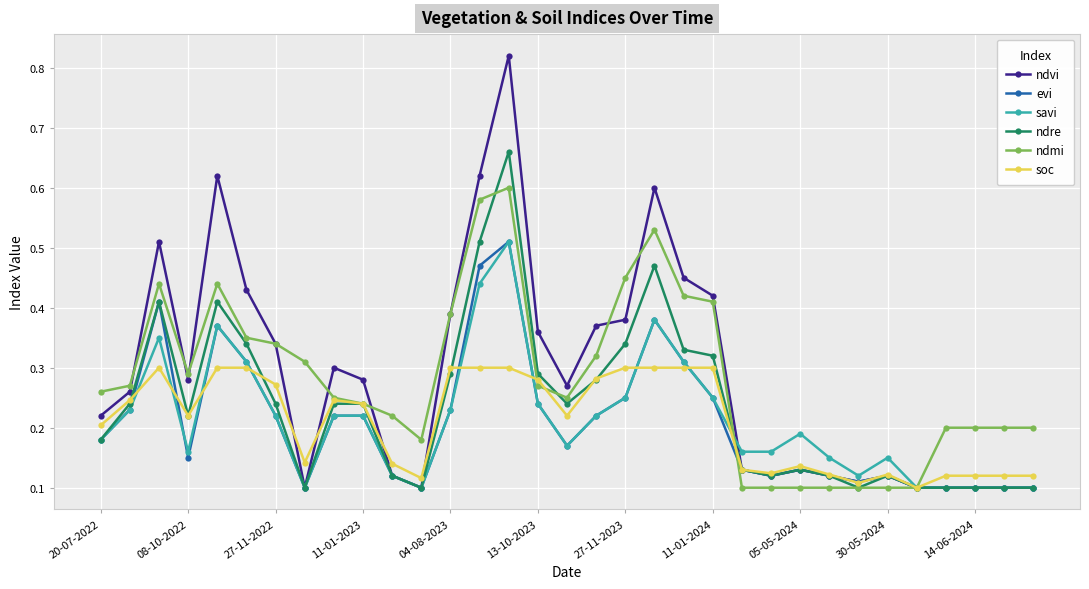

Which series has the widest spread of values?

ndvi